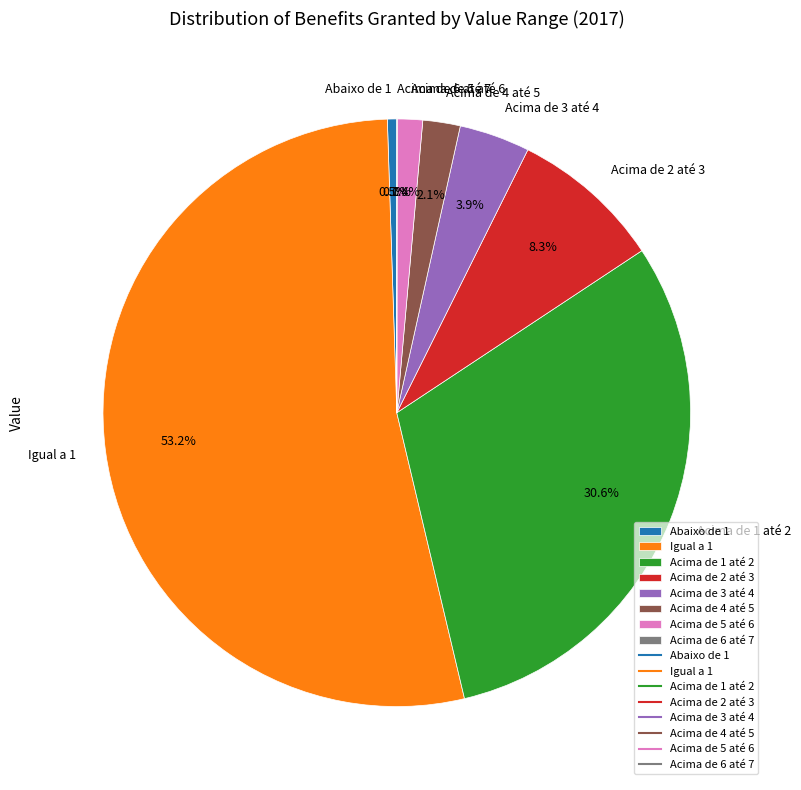

Is it true that Abaixo de 1 is 10% of the pie?

False